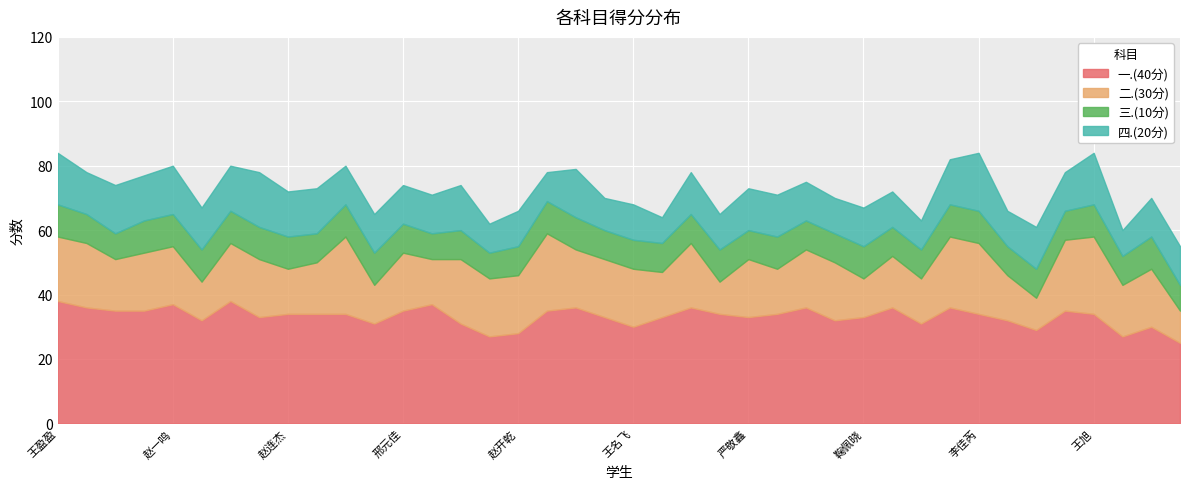

What is the highest value of the 三.(10分) series?

10